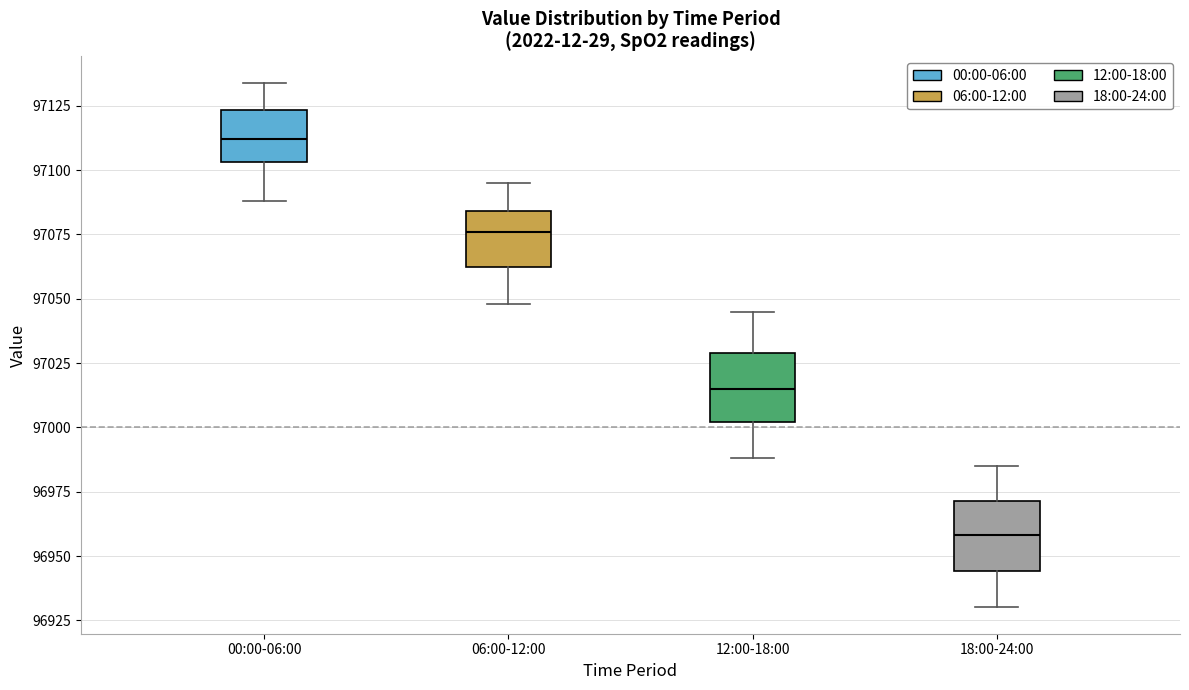

Which box's median line is the lowest?

18:00-24:00